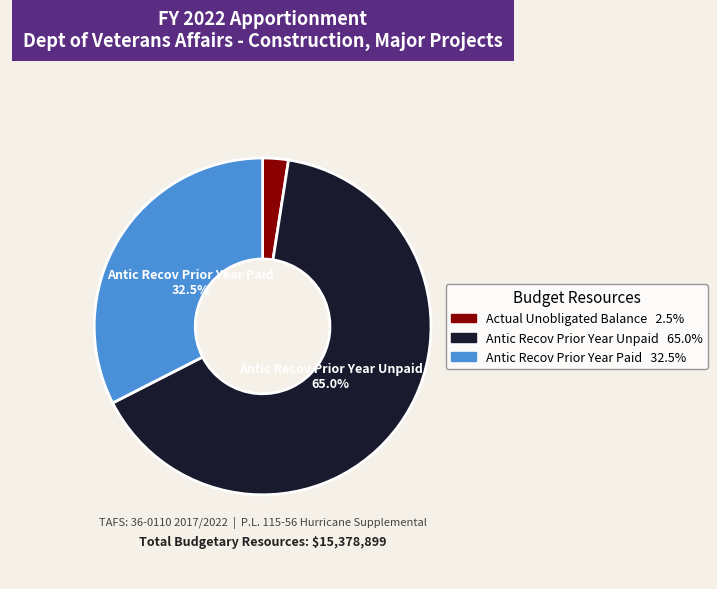

Does any single category account for the majority?

Yes